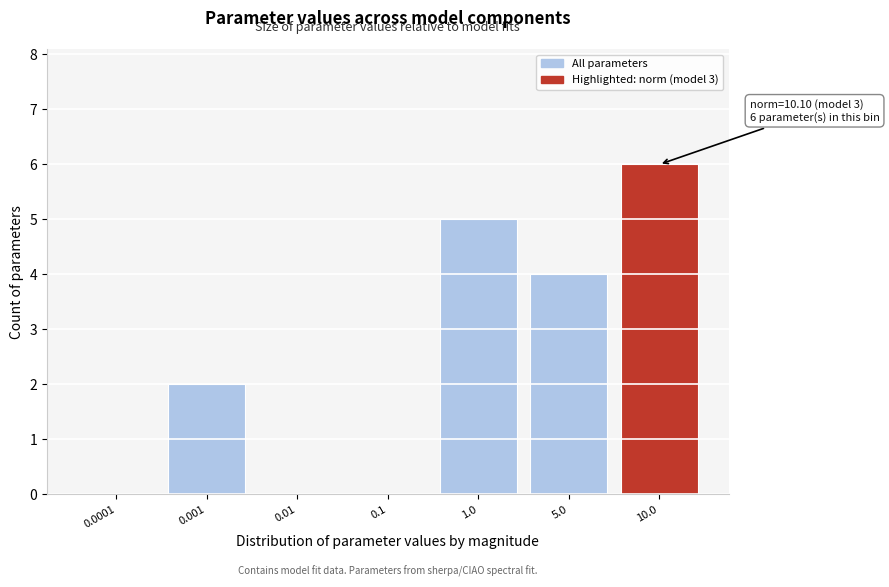

Reading right to left, extract all data points from this chart.

10.0=6	5.0=4	1.0=5	0.1=0	0.01=0	0.001=2	0.0001=0